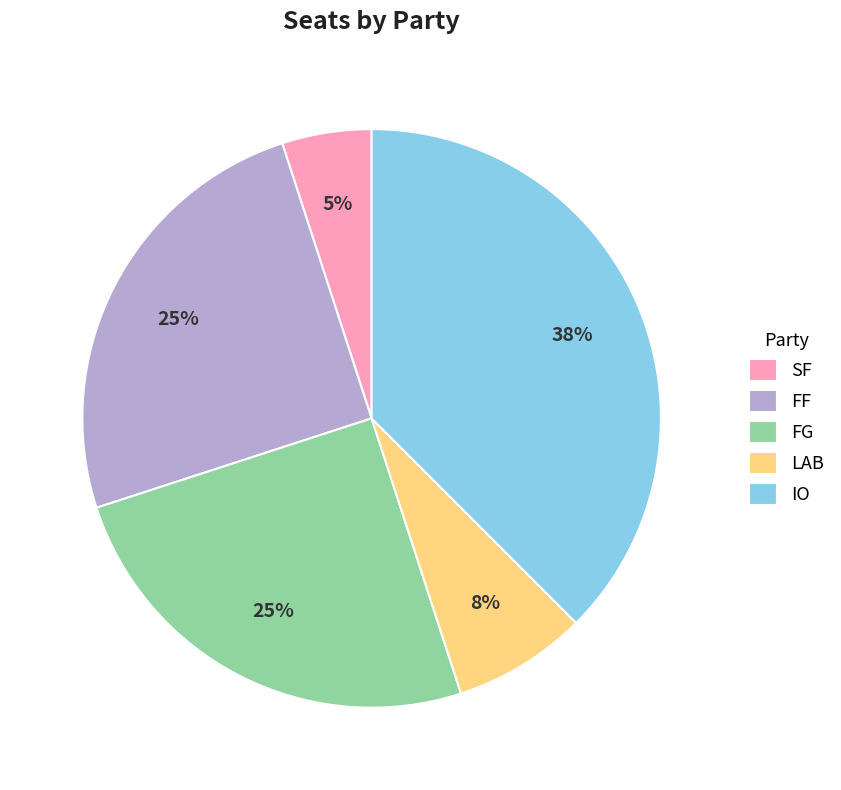

Does any single category account for the majority?

No